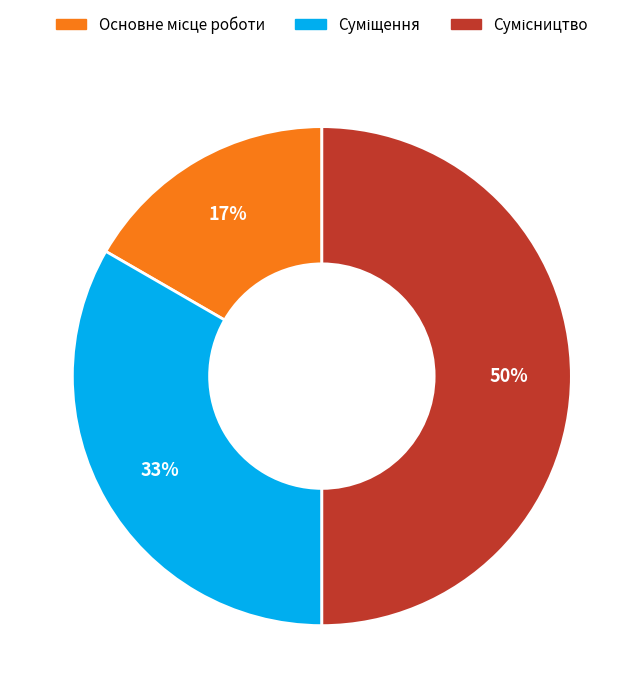

To the nearest percent, what is the average slice percentage?

33%